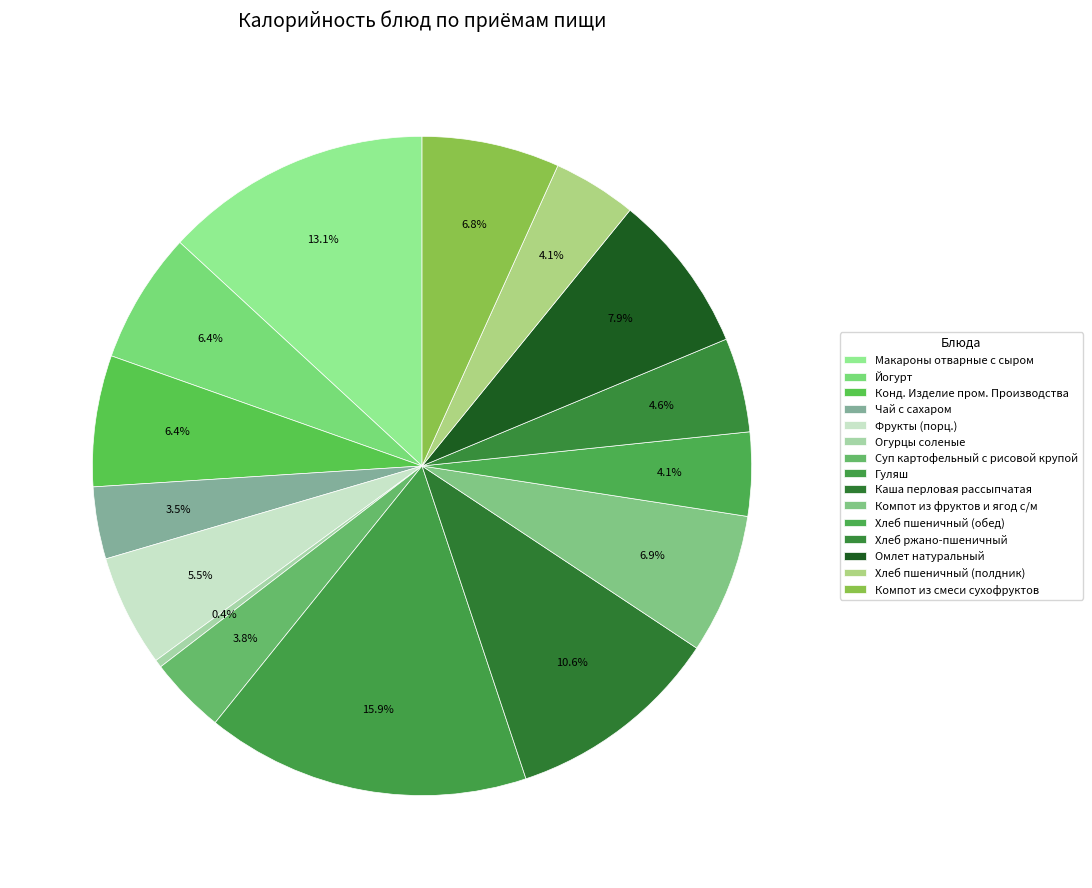

Is there a majority slice in this chart?

No